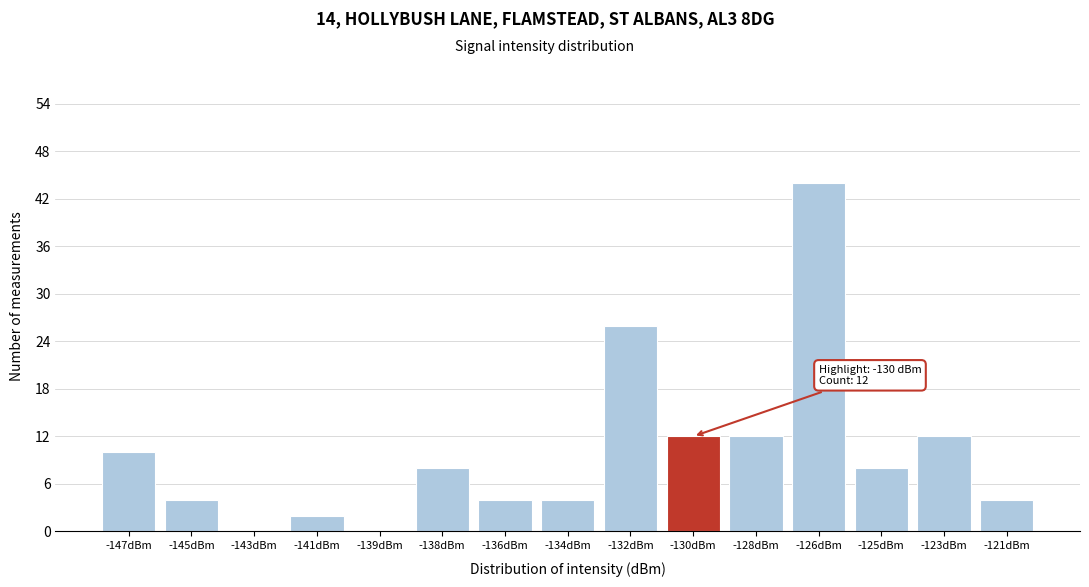

Reading right to left, extract all data points from this chart.

-121dBm=4	-123dBm=12	-125dBm=8	-126dBm=44	-128dBm=12	-130dBm=12	-132dBm=26	-134dBm=4	-136dBm=4	-138dBm=8	-139dBm=0	-141dBm=2	-143dBm=0	-145dBm=4	-147dBm=10